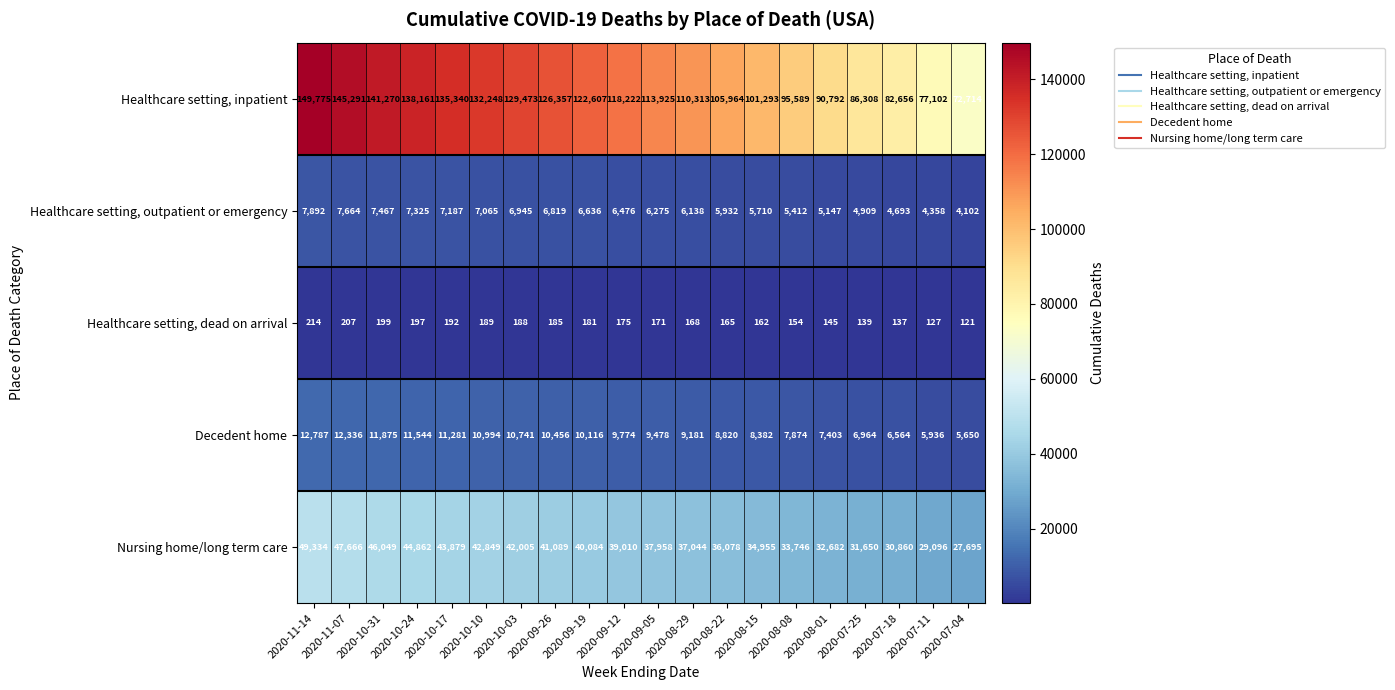

At which category does the chart reach its minimum across all series?

2020-07-04